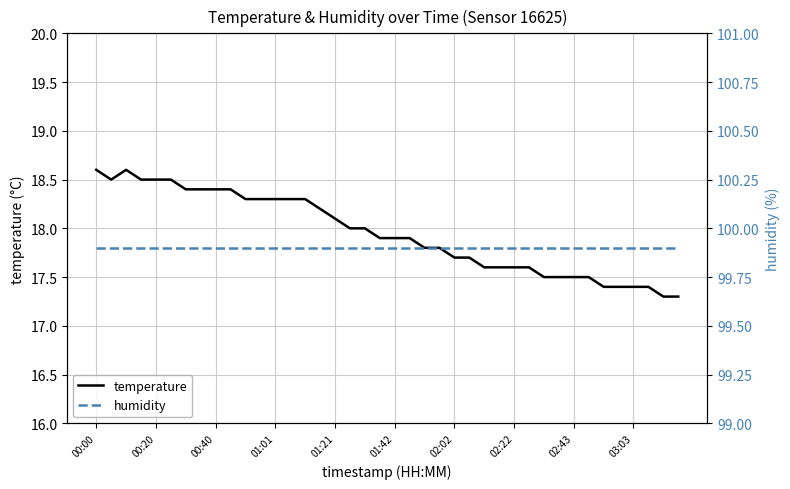

List the series in order of their overall mean, highest first.

humidity, temperature